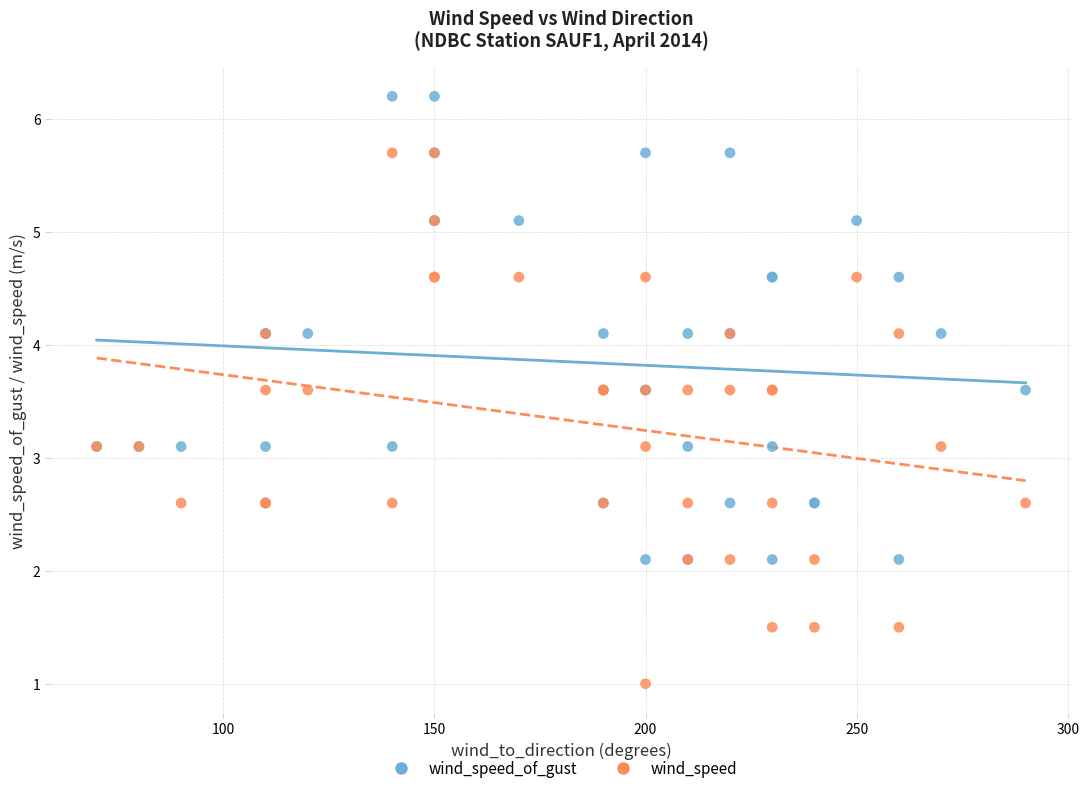

Which series contains the lowest Y value?

wind_speed